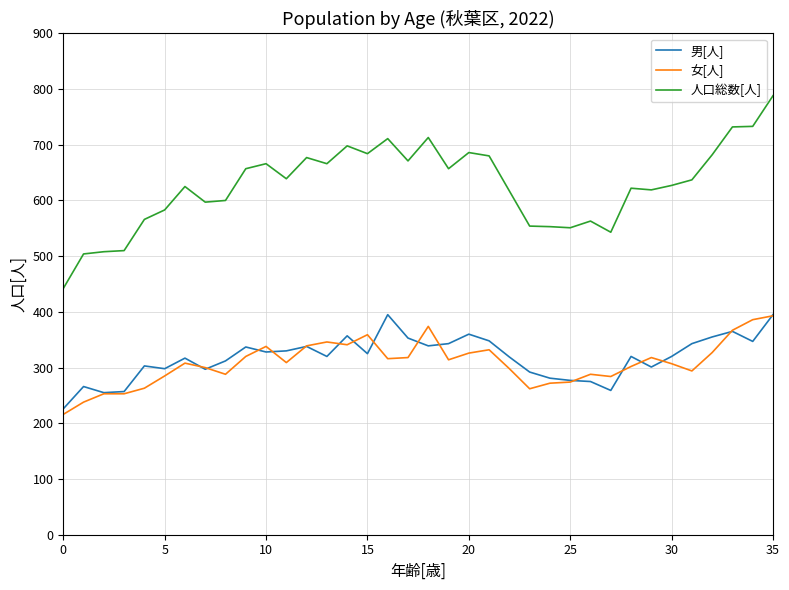

True or false: 人口総数[人] and 女[人] intersect in this chart.

False